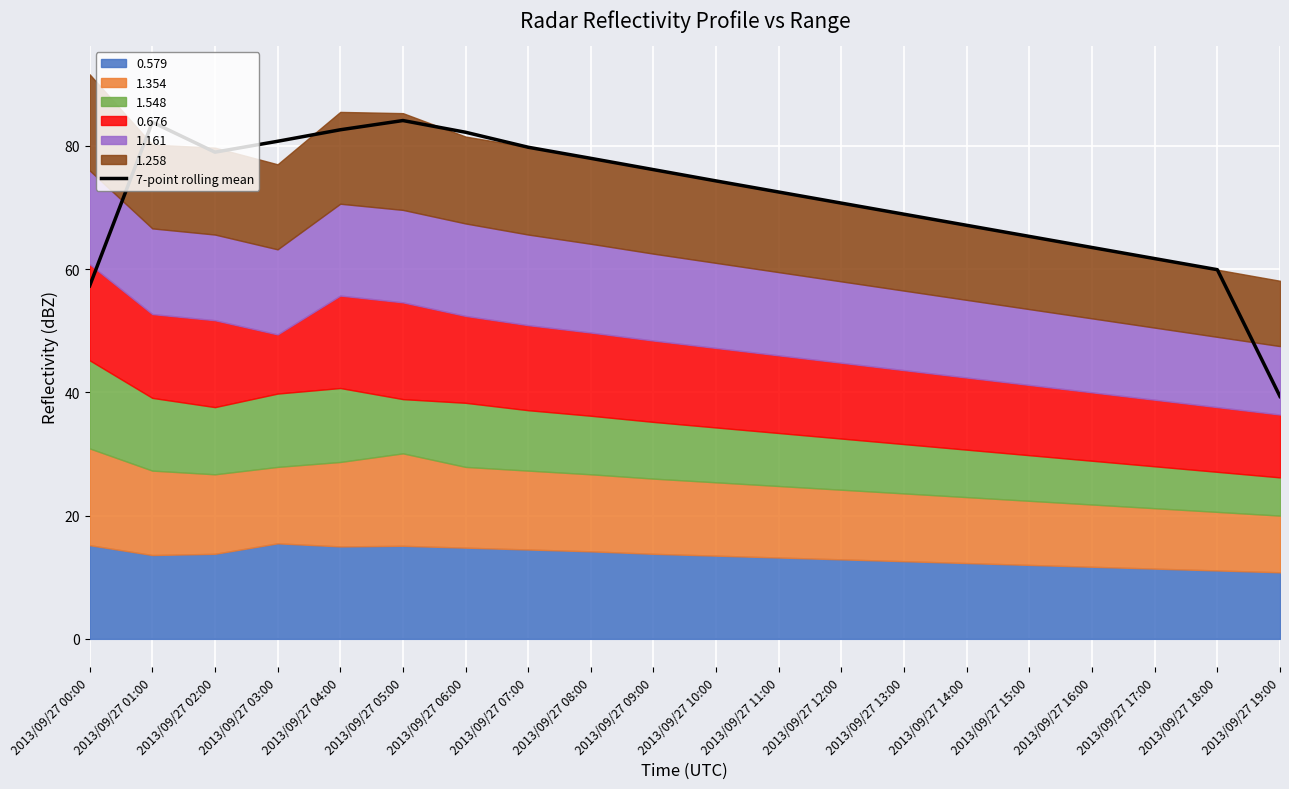

What position from the right is 2013/09/27 13:00?

7